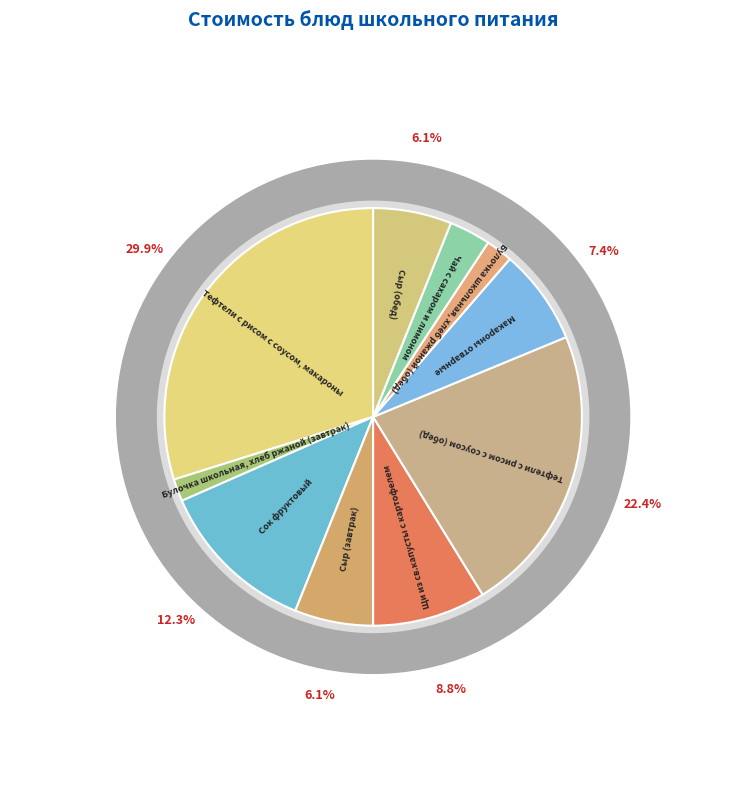

Which has a higher value, Сыр (завтрак) or Щи из св.капусты с картофелем?

Щи из св.капусты с картофелем